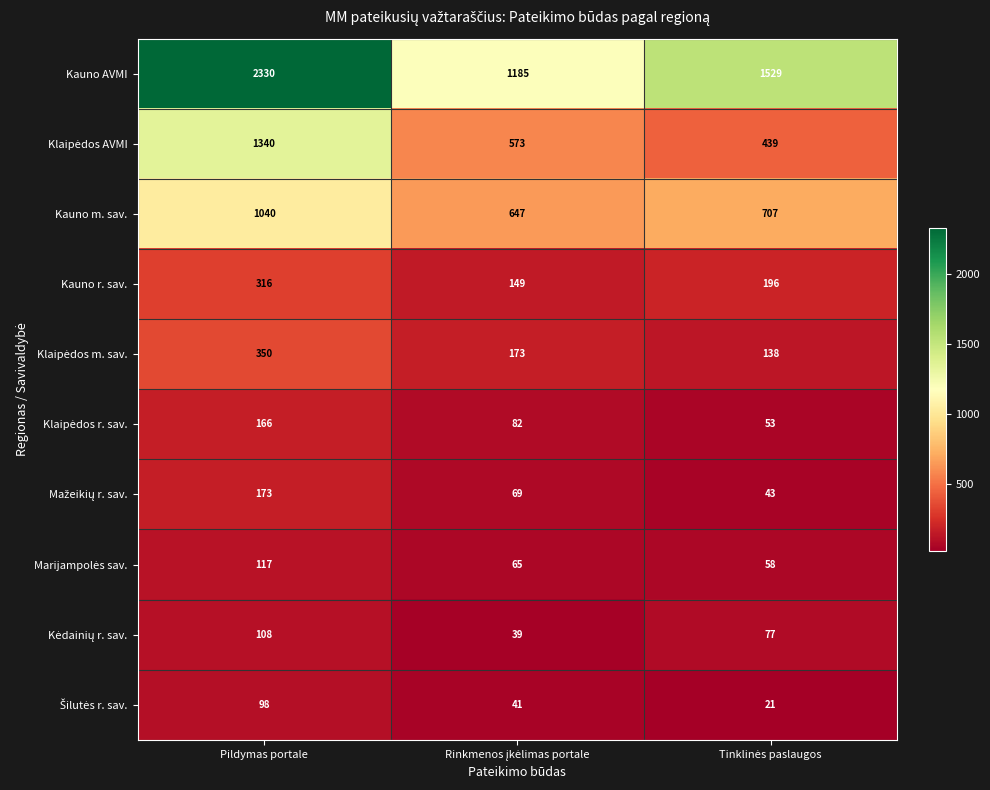

What is the minimum value for Kauno r. sav.?

149